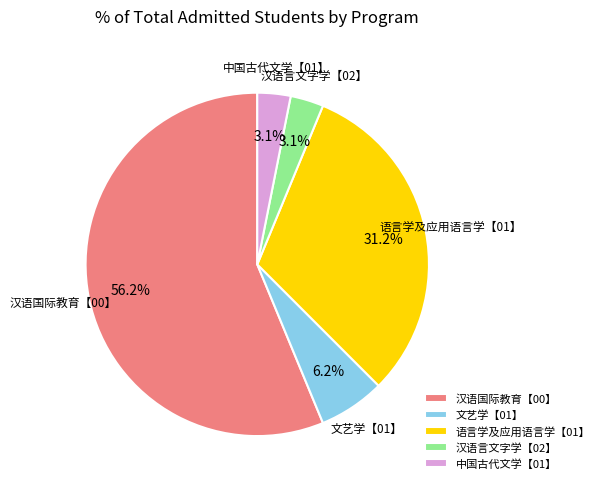

Does 汉语言文字学【02】 account for over 50% of the chart?

No